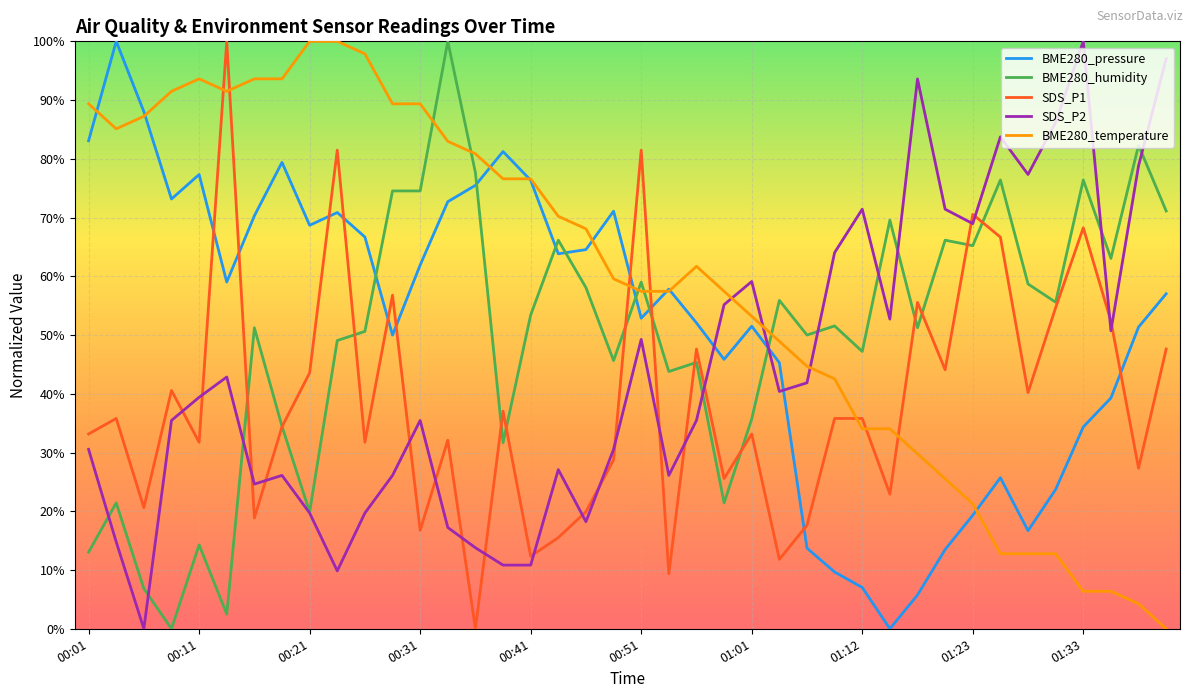

How many intersections are there between SDS_P1 and BME280_temperature?

7